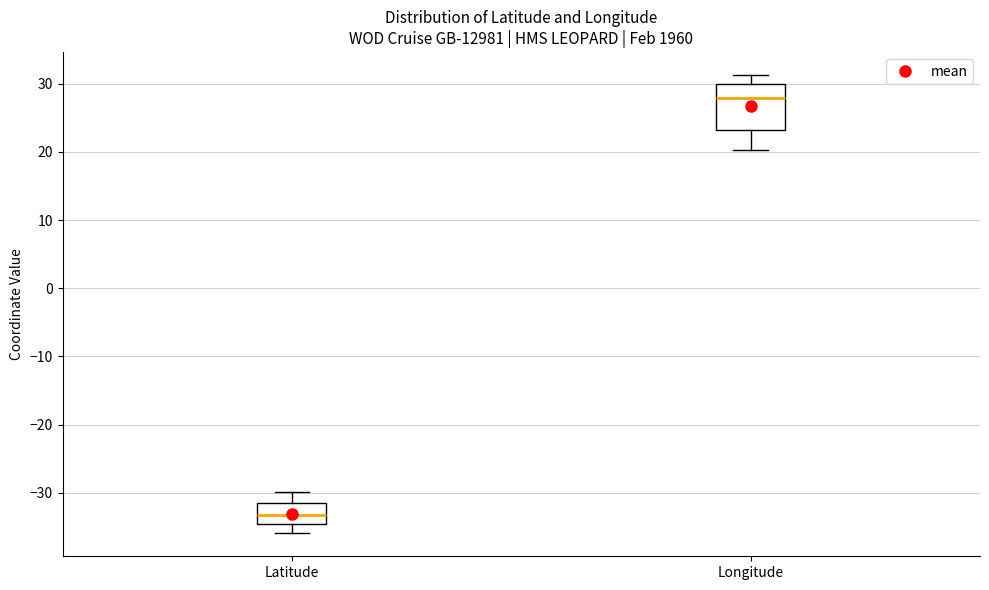

Which box has the lowest median line?

Latitude